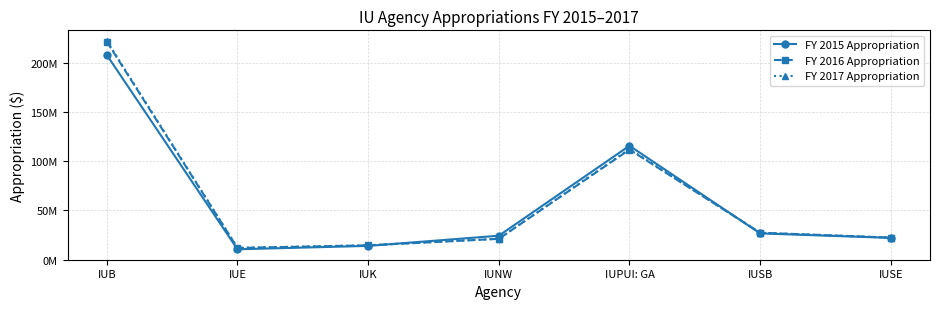

What are all the series names shown in the legend?

FY 2015 Appropriation, FY 2016 Appropriation, FY 2017 Appropriation